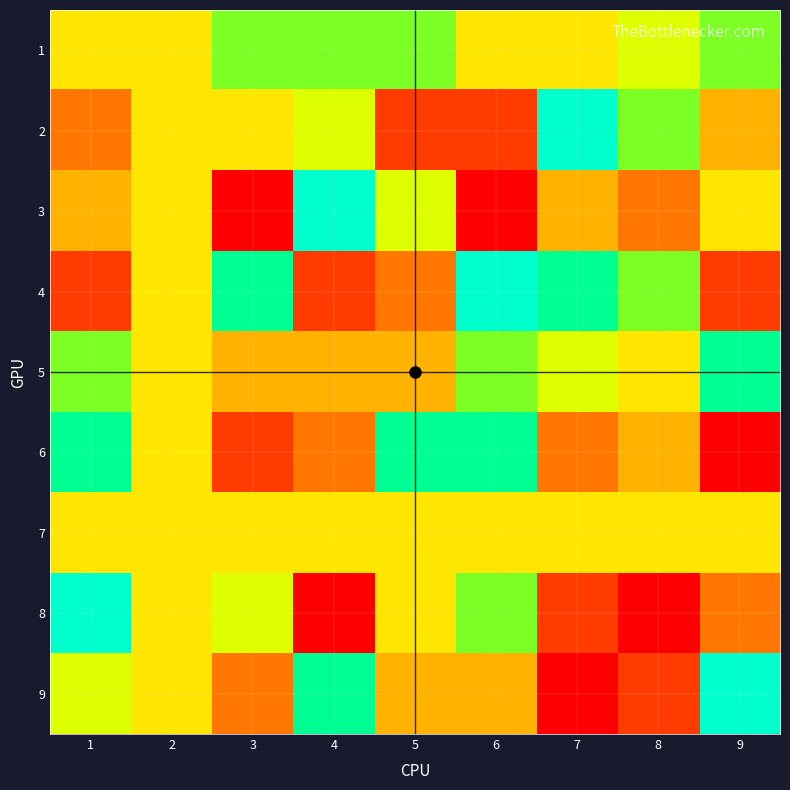

What is the spread (max minus min) of values at 4?

8